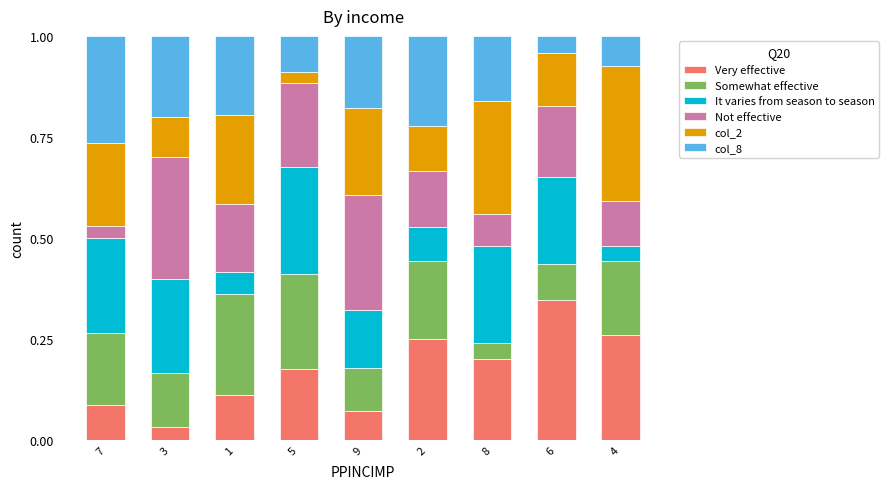

What is the total value across all series at 4?

1.0